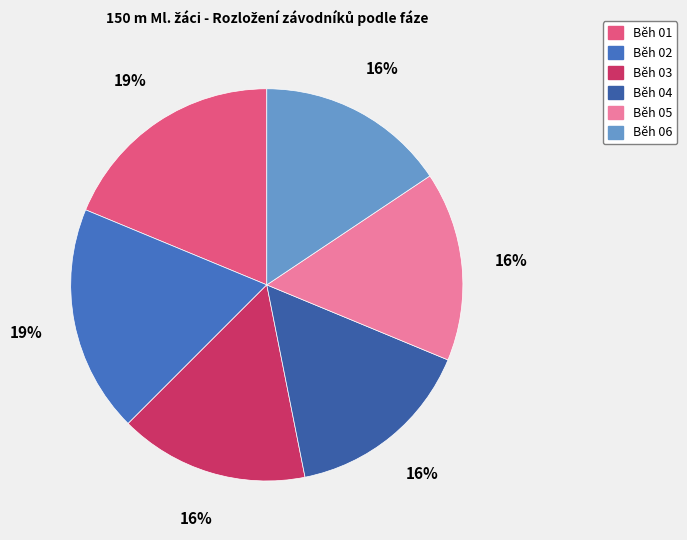

Is there any slice that represents more than half of the pie?

No